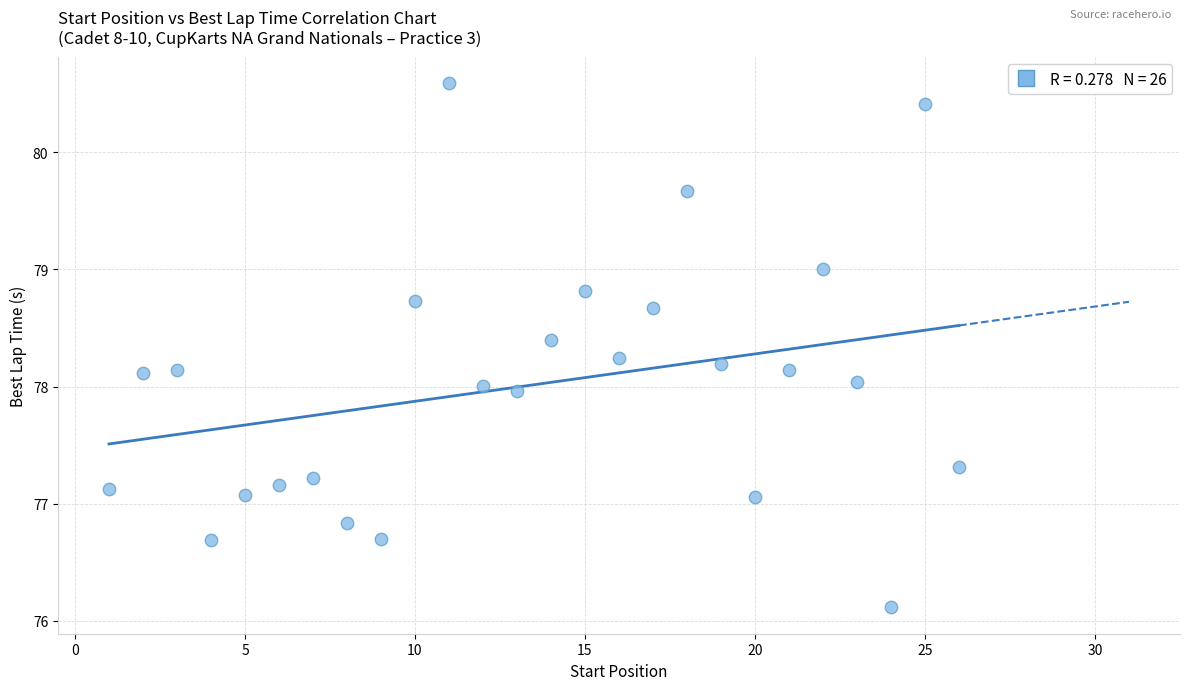

What is the range of Y values (max minus min)?

4.5